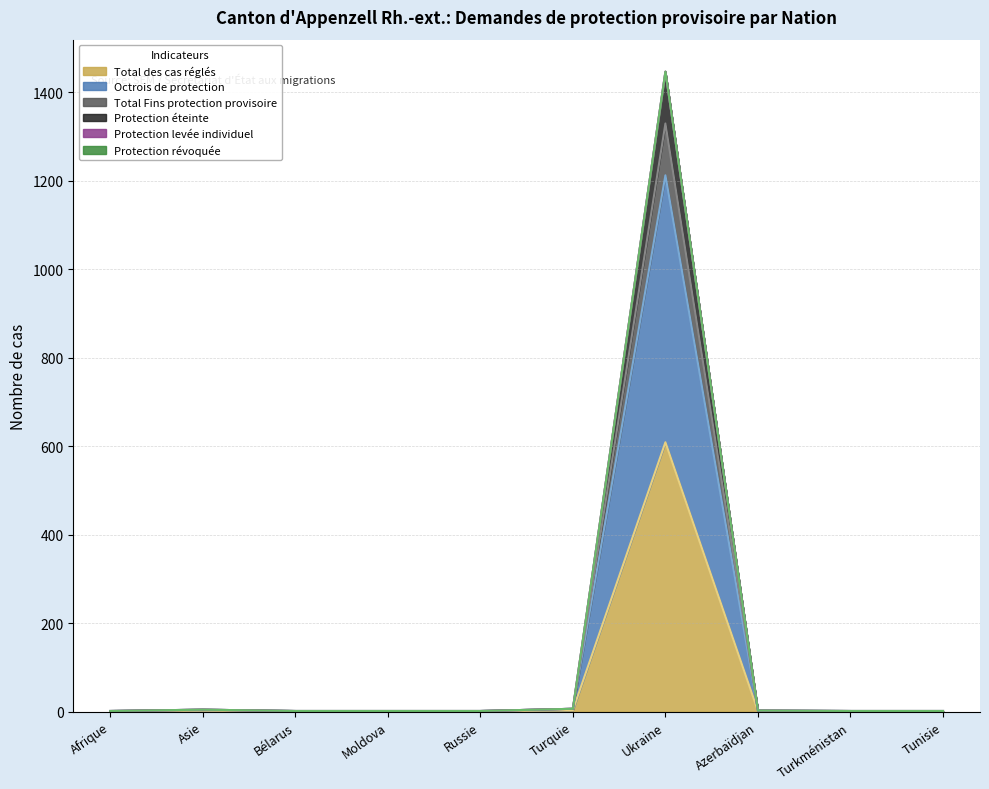

Does the chart display data point markers on the line(s)?

No